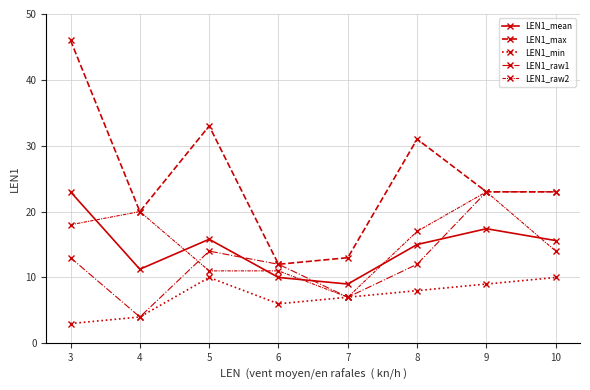

How many lines are shown in the chart?

5